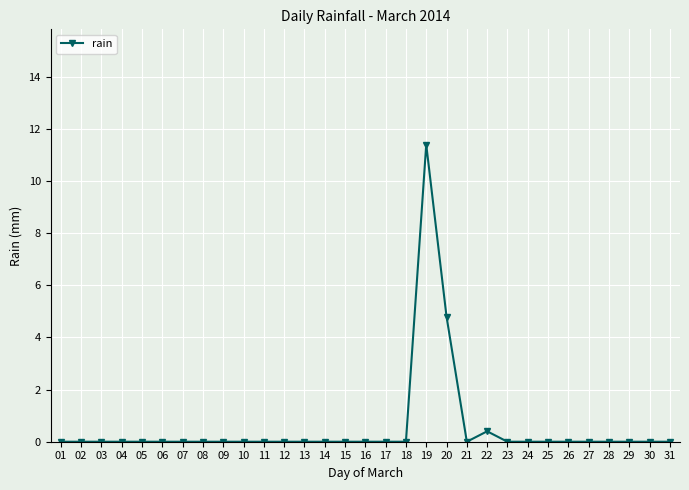

At which label is the value closest to 5?

20